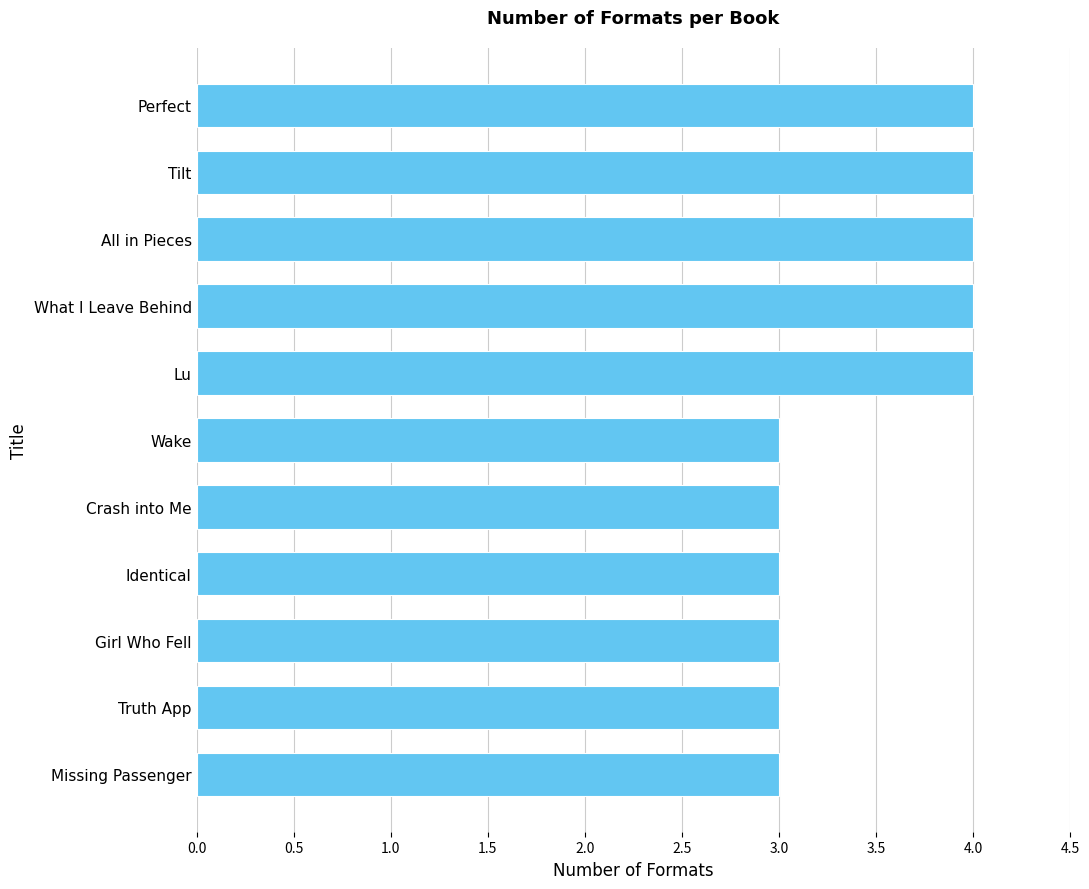

What is the greatest value displayed?

4